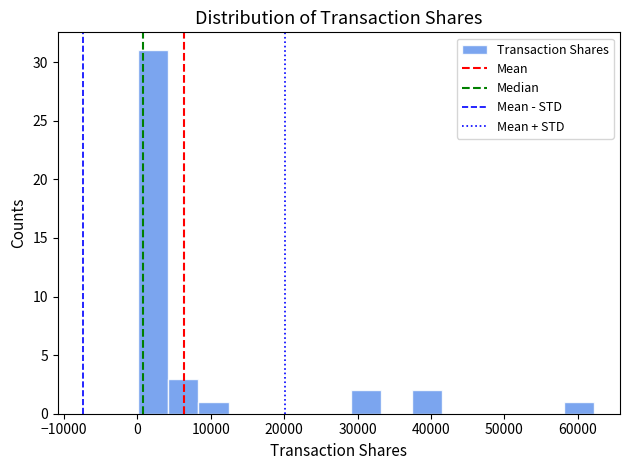

How tall is the bar that spans 37000 to 42000 on the x-axis? Neither the bar edges nor the heights are printed on the chart, so give them approximately, as read against the axes.

2